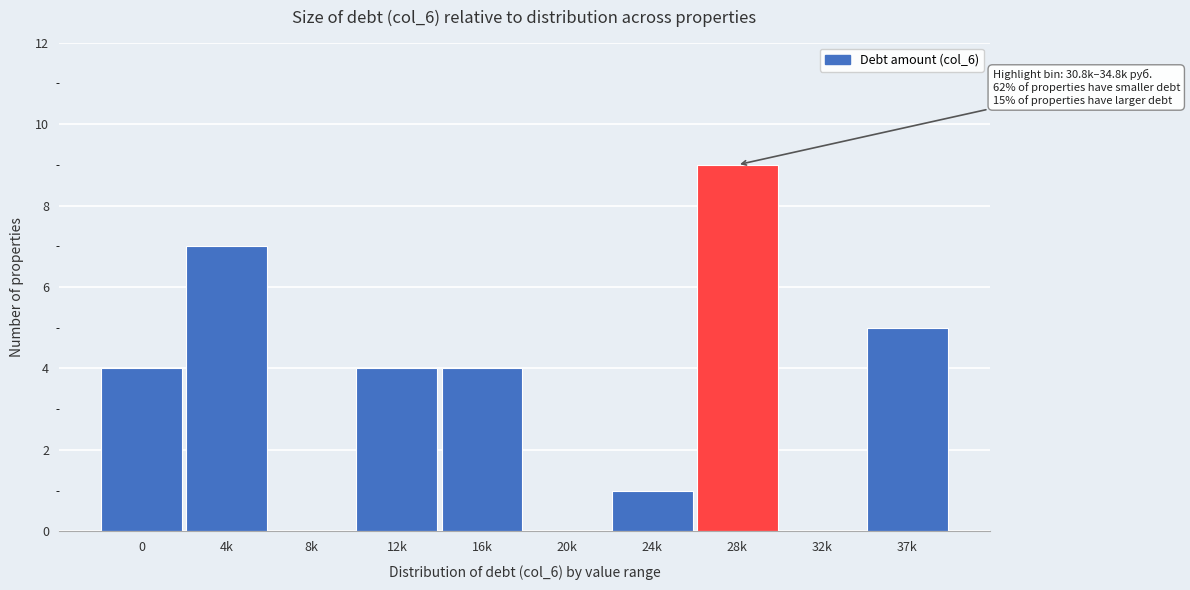

Reading left to right, list all the values displayed in this chart.

0=4	4k=7	8k=0	12k=4	16k=4	20k=0	24k=1	28k=9	32k=0	37k=5